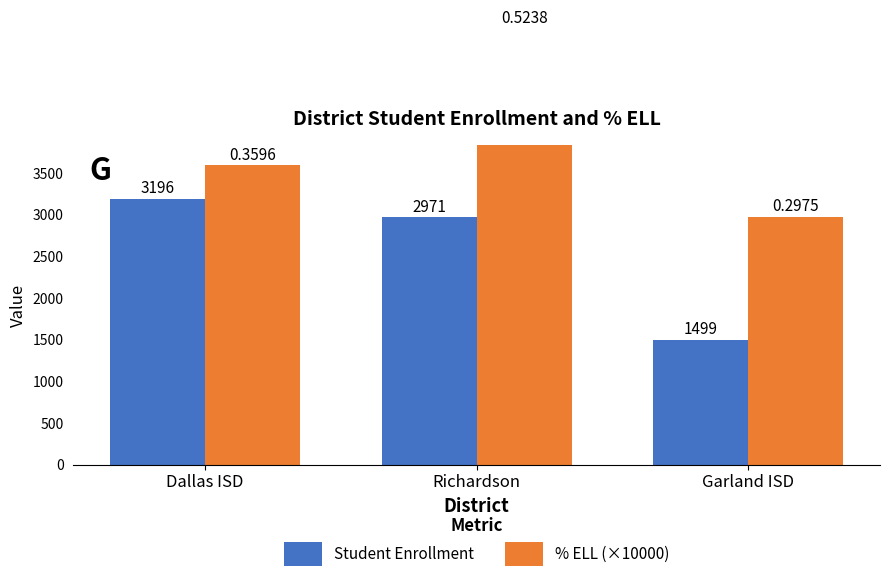

What is the difference between the maximum and minimum values in the % ELL (×10000) series?

2263.0